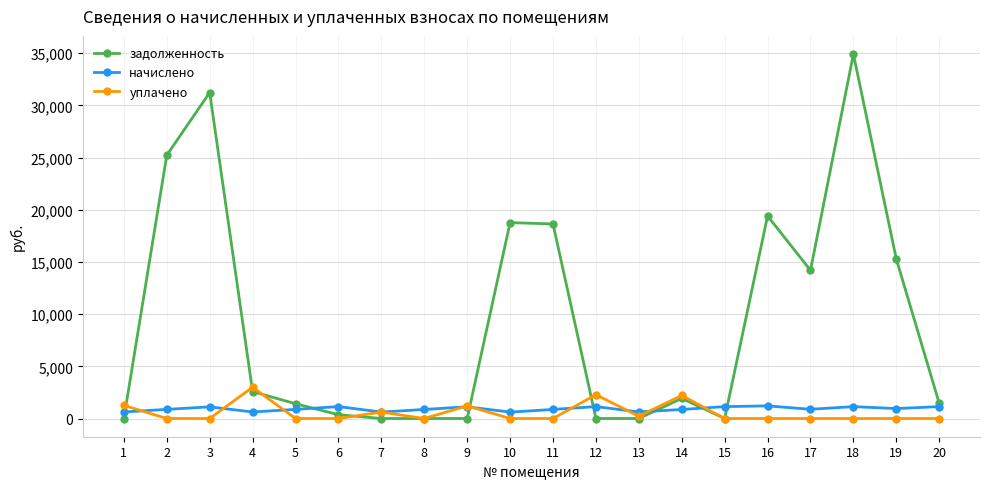

At which category does уплачено reach its first local peak?

4